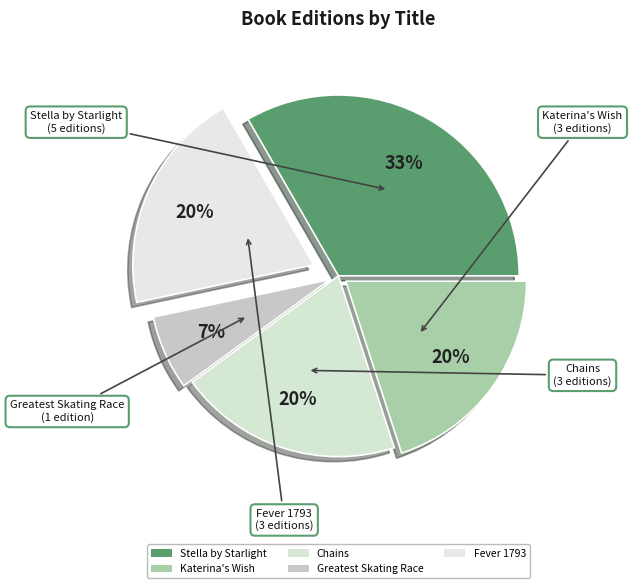

Which category has the smallest portion of the pie?

Greatest Skating Race